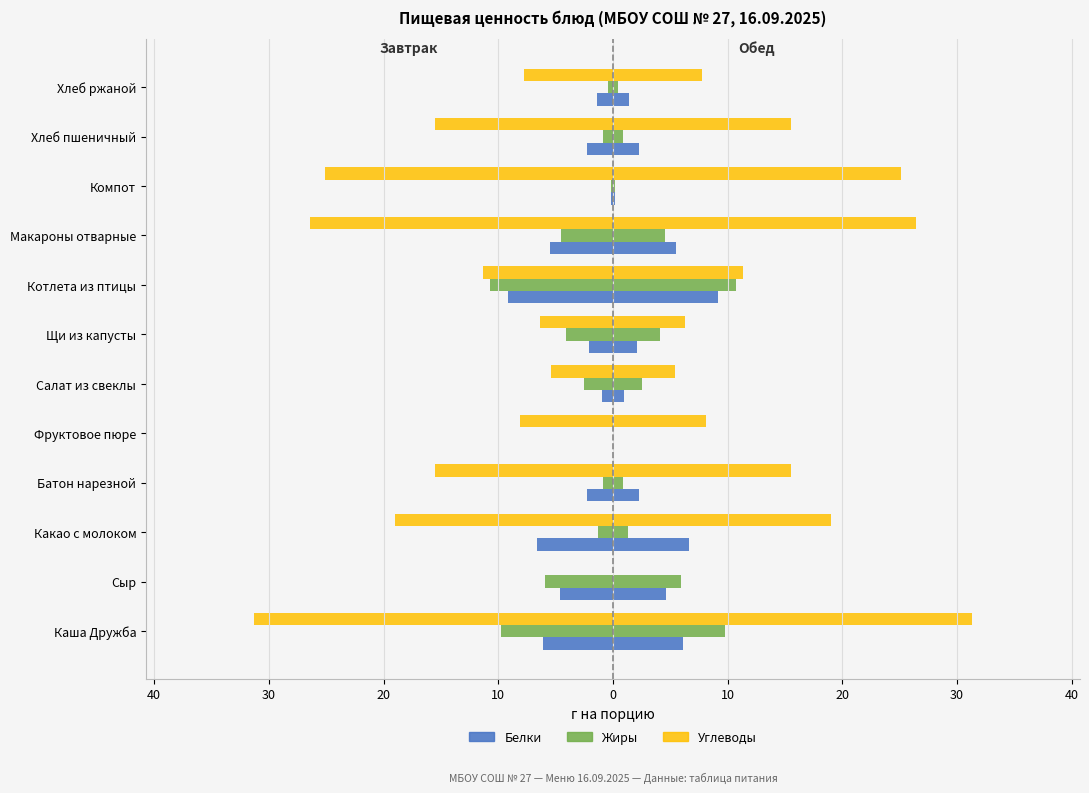

Which series has the largest range (max minus min)?

Углеводы